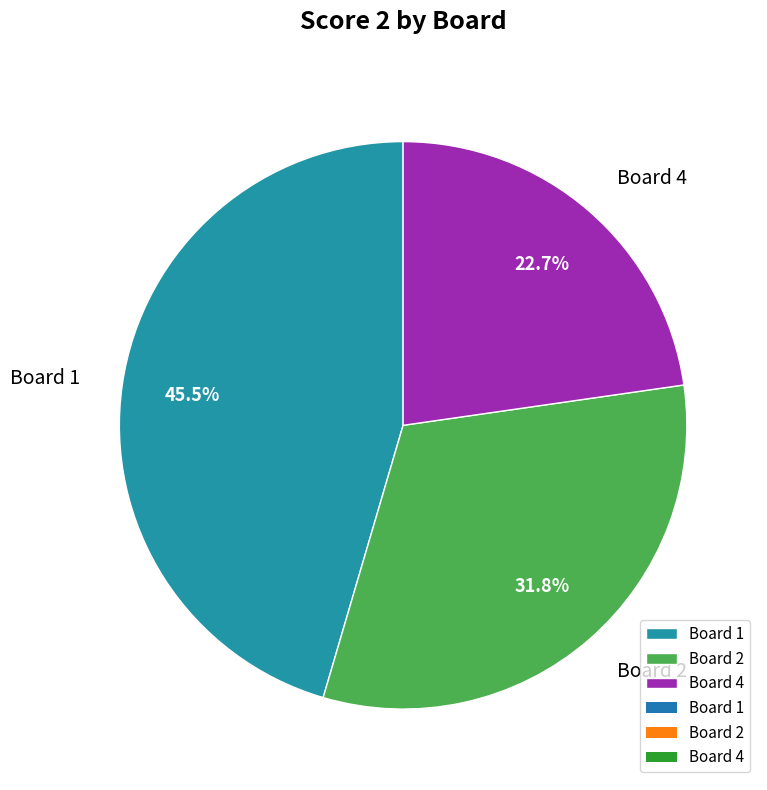

Rank the categories by value from highest to lowest.

Board 1, Board 2, Board 4